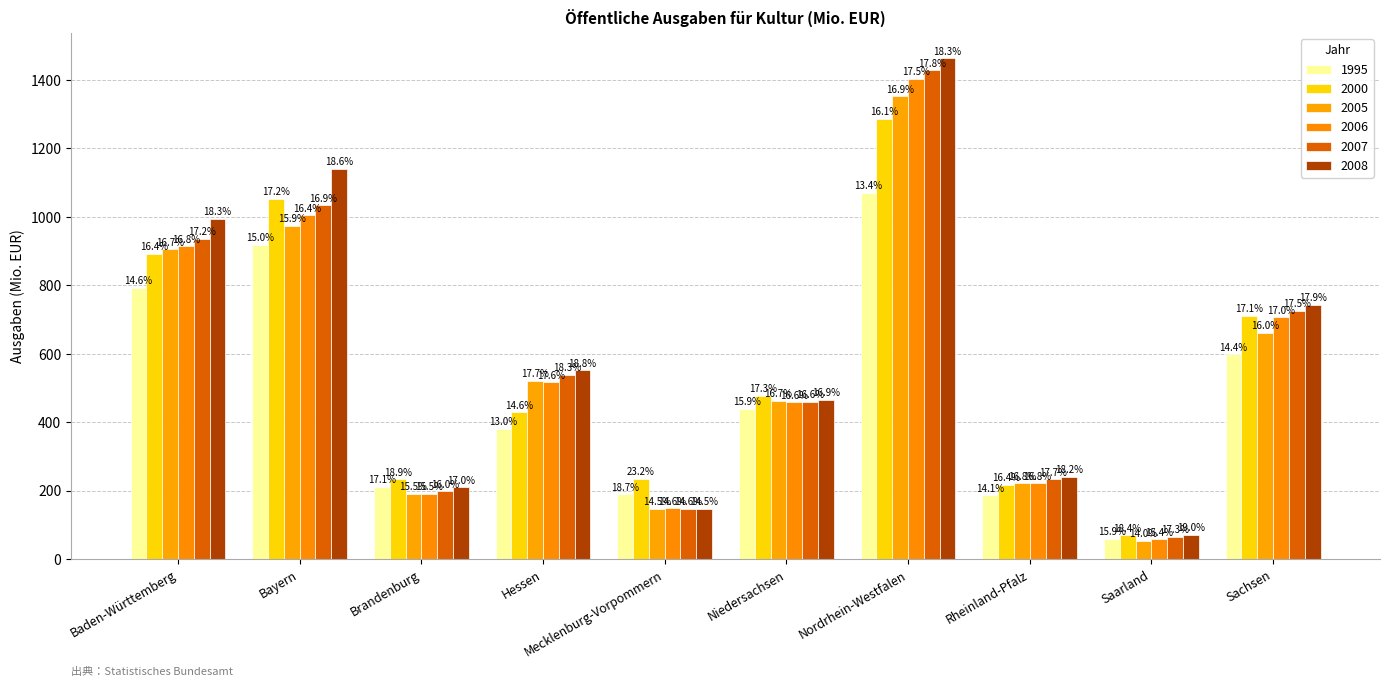

Reading left to right, extract all data points from this chart.

1995: 792.8	918.5	211.9	381.3	189.6	439.1	1070.1	186.8	60.5	598.3
2000: 892.2	1053.8	233.6	429.4	235.7	477.2	1286.5	217.6	70.0	711.1
2005: 905.6	974.9	191.3	520.8	147.3	463.1	1353.1	221.9	53.2	662.0
2006: 913.8	1004.8	191.6	517.7	148.3	459.2	1404.0	222.2	58.4	706.2
2007: 935.6	1034.6	198.1	539.3	148.0	460.4	1428.2	233.9	66.0	725.7
2008: 995.1	1140.8	210.5	552.4	147.5	466.2	1464.0	241.5	72.2	743.4